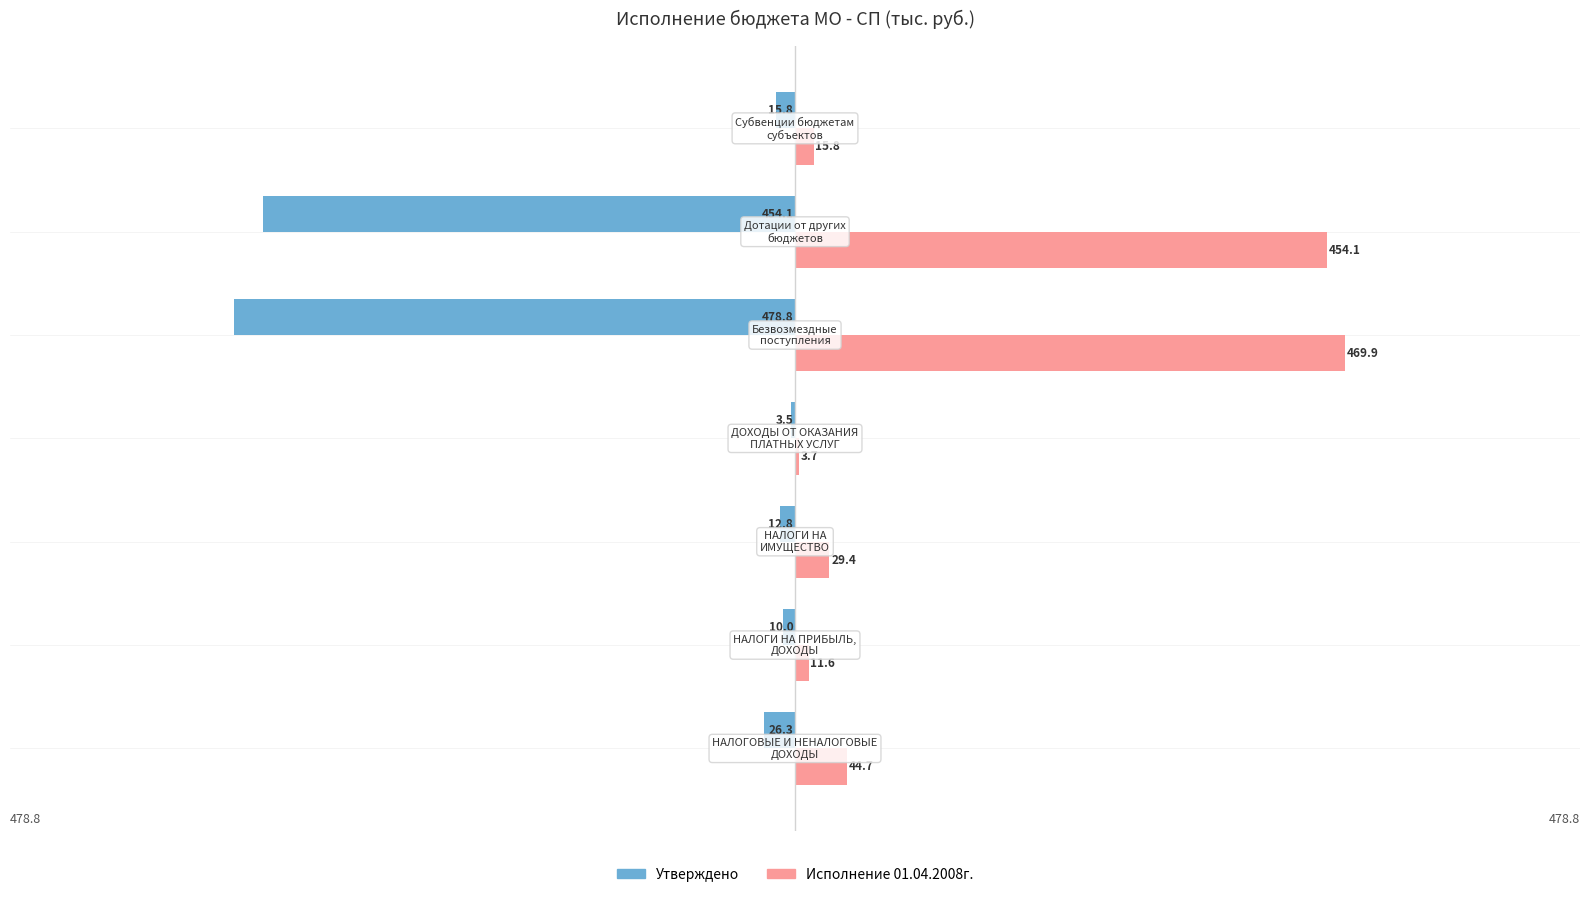

What is the sum of all Утверждено values?

-1001.3